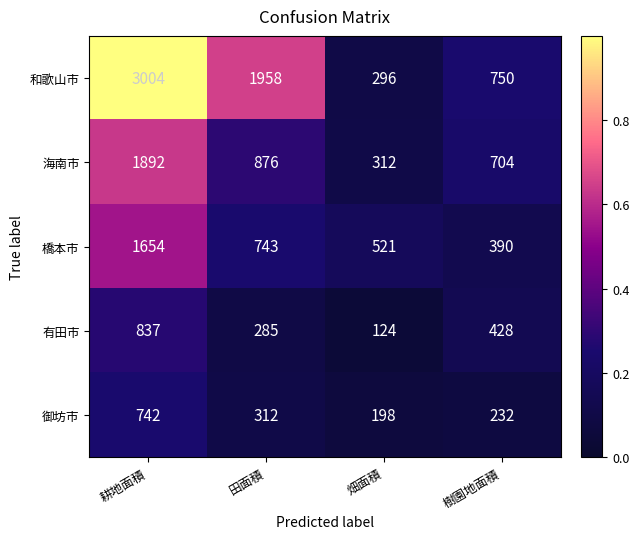

At which category is the sum across all series the highest?

耕地面積